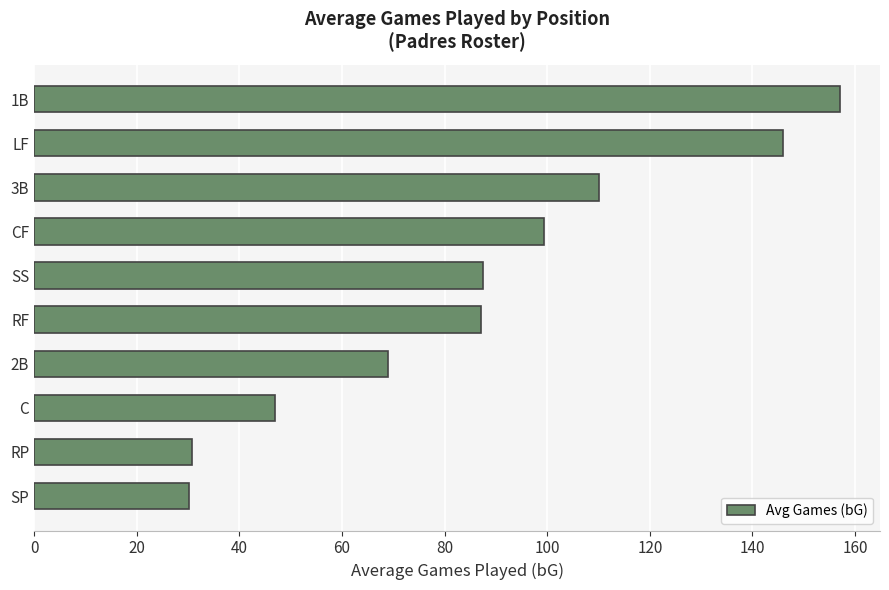

Which category has the highest value across all series?

1B